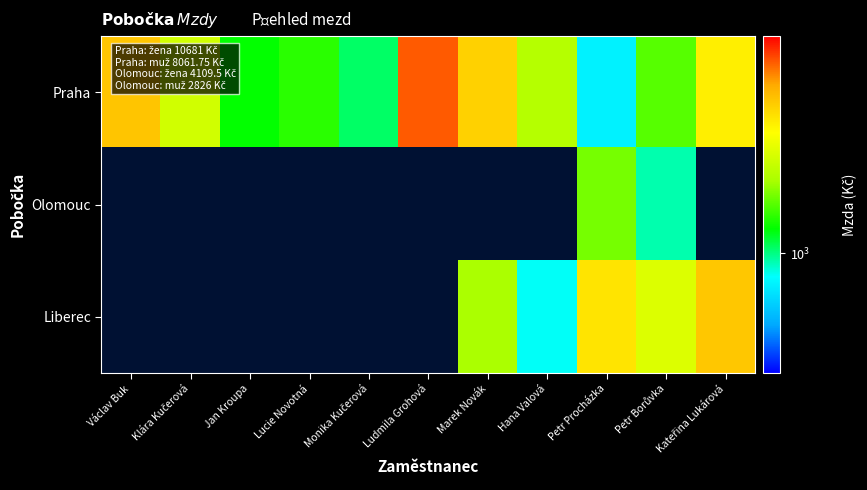

True or false: Olomouc has a value of 951.5 at Petr Borůvka.

True